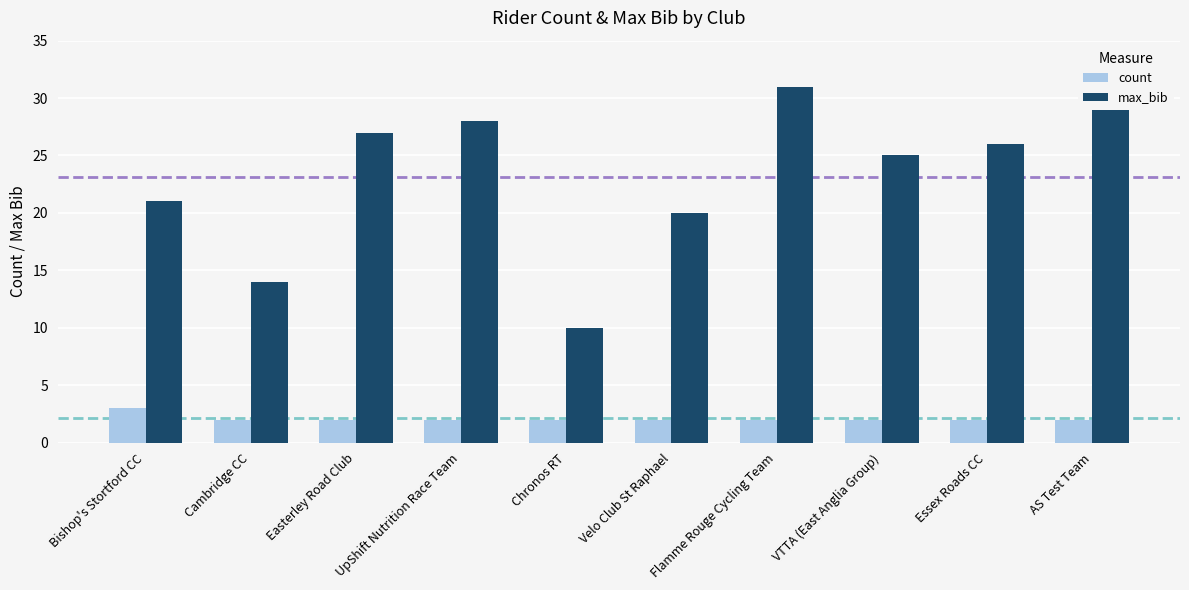

List the series in order of their overall mean, highest first.

max_bib, count